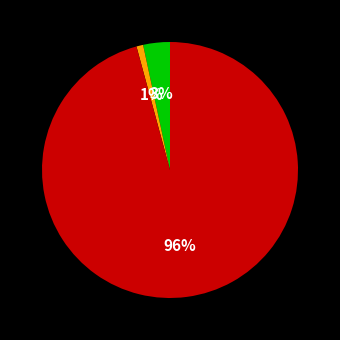

Is there a majority slice in this chart?

Yes